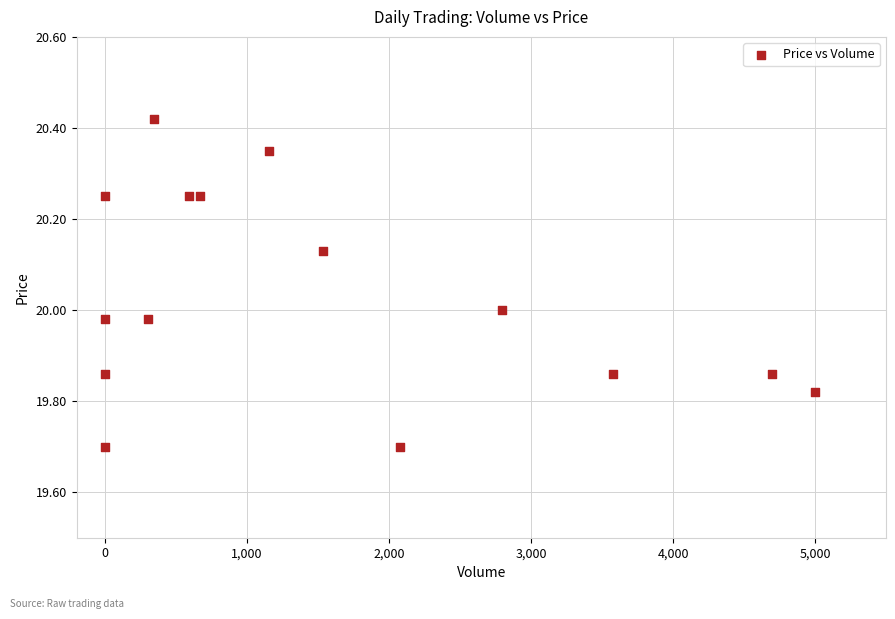

What is the range of X values (max minus min)?

5000.0